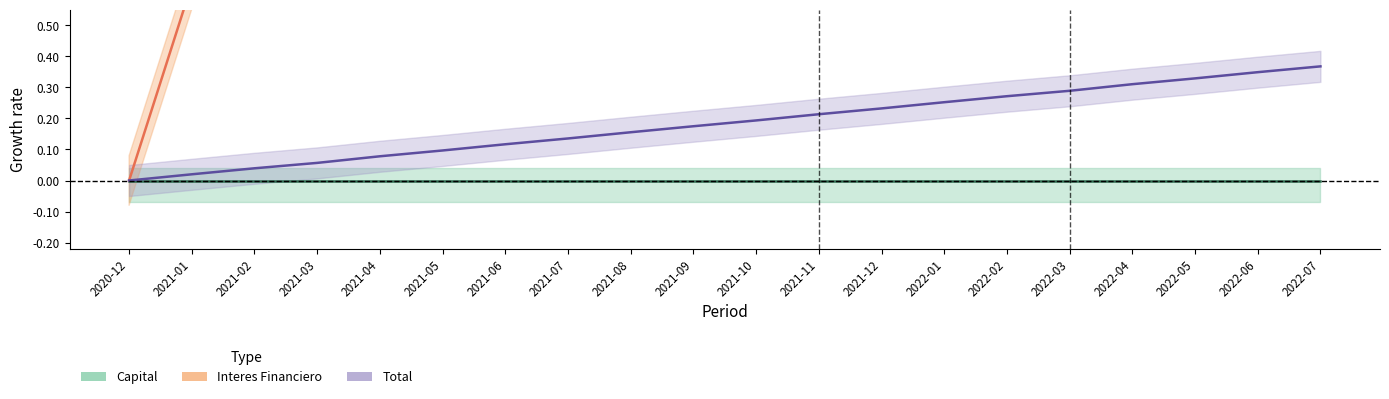

At which category is the sum across all series the highest?

2022-07